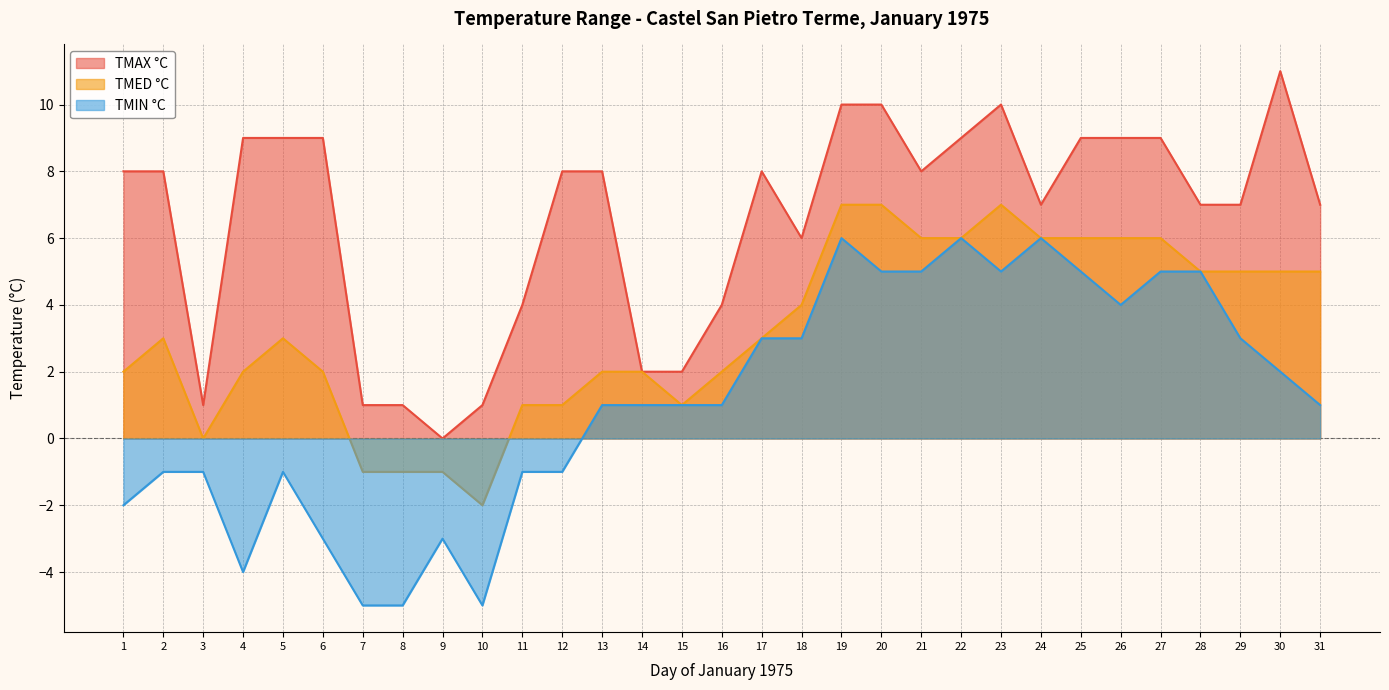

At which category is the sum across all series the highest?

19